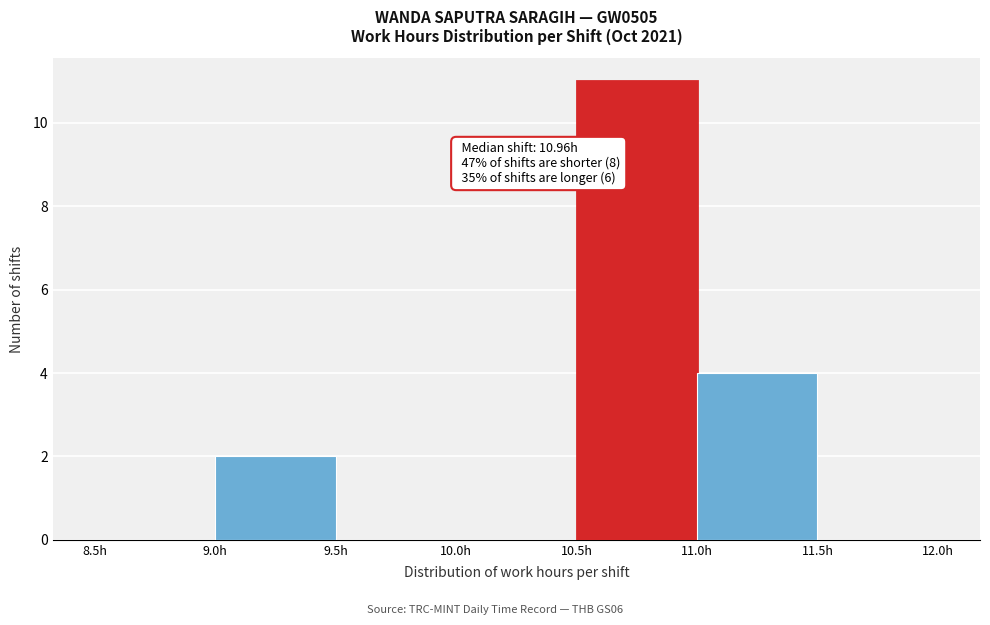

Over which range of the x-axis is the bar tallest?

10.5 to 11.0